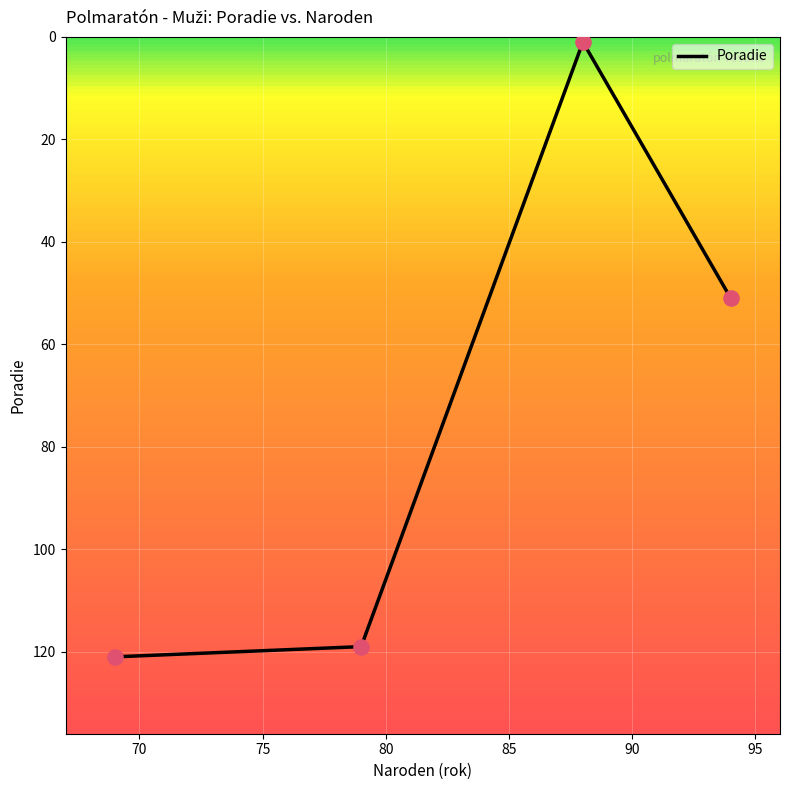

True or false: the data has more than 1 interior local peaks.

False